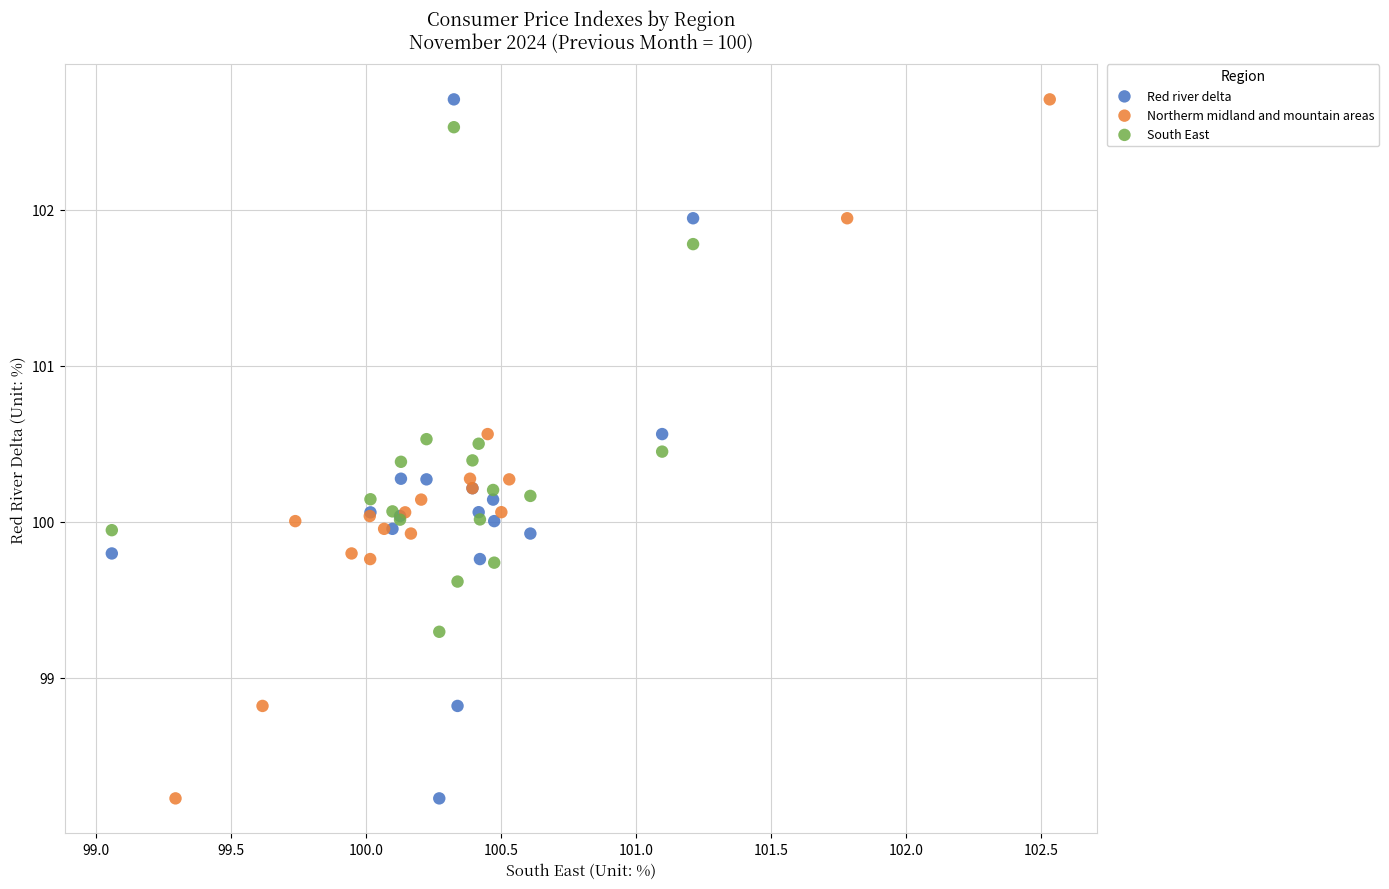

What are all the series names shown in the legend?

Red river delta, Northerm midland and mountain areas, South East